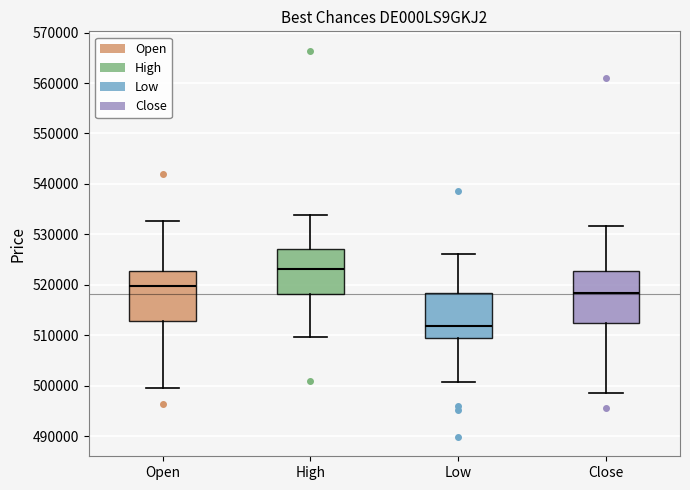

Reading left to right, read every box against the y-axis: the position of its median line, the range the box covers, and the ends of its whiskers. The values are not printed on the chart, so give them approximately, as read against the axis.

Open: median 520000, box 513000 to 523000, whiskers 500000 to 533000
High: median 523000, box 518000 to 527000, whiskers 510000 to 534000
Low: median 512000, box 509000 to 518000, whiskers 501000 to 526000
Close: median 518000, box 512000 to 523000, whiskers 499000 to 532000